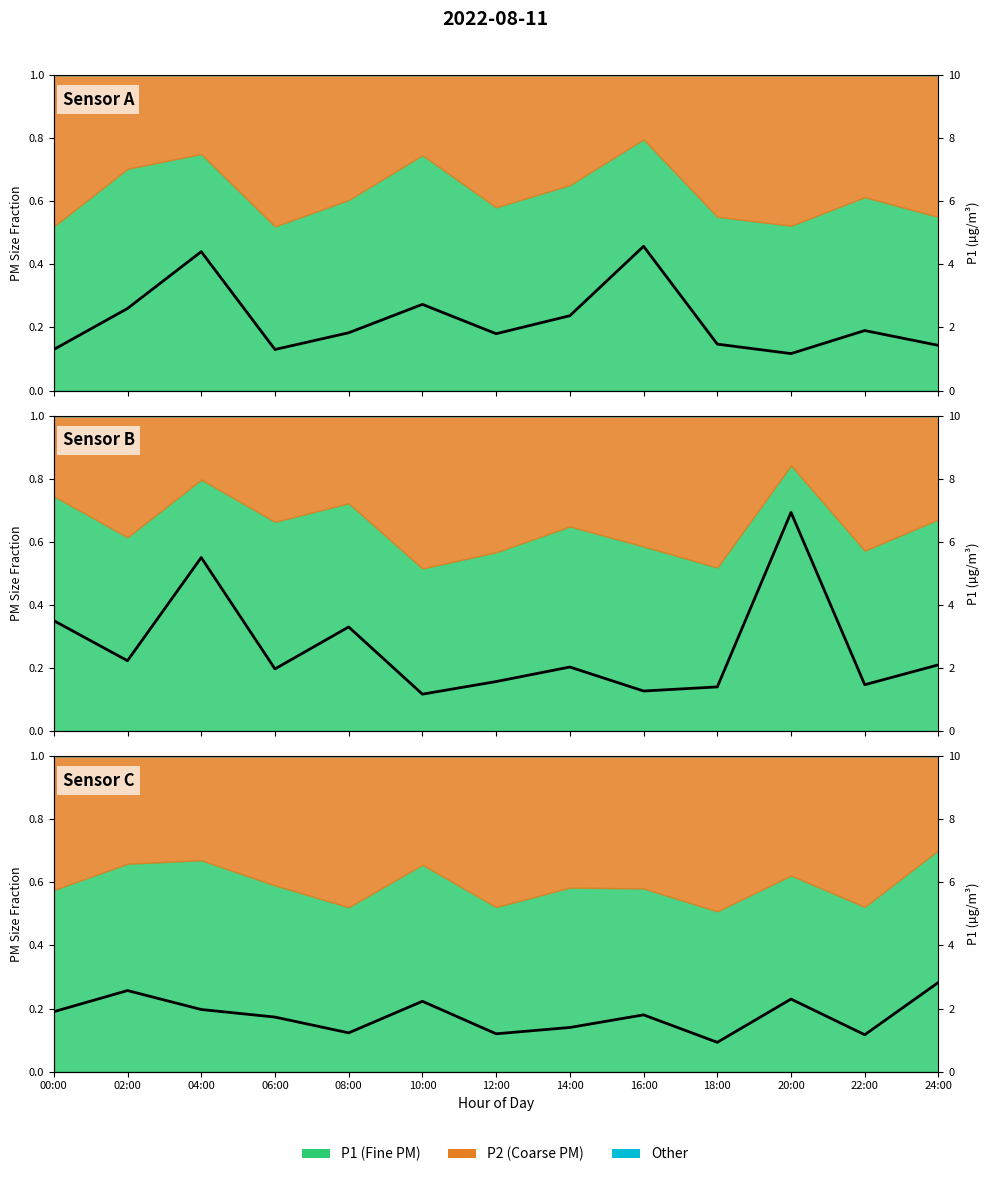

How many lines are shown in the chart?

1